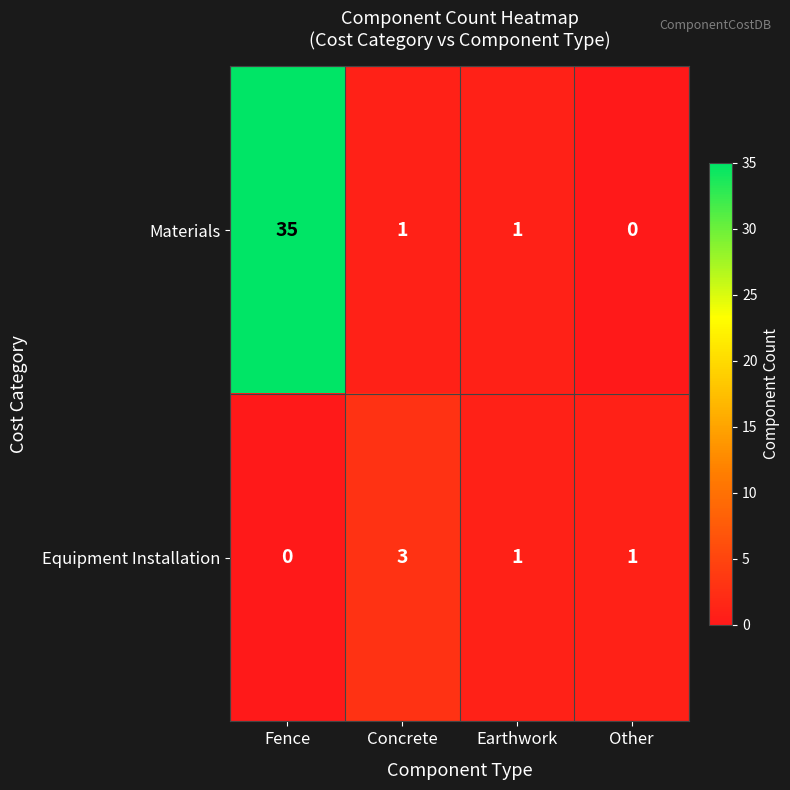

Which label corresponds to the largest value in the chart?

Fence